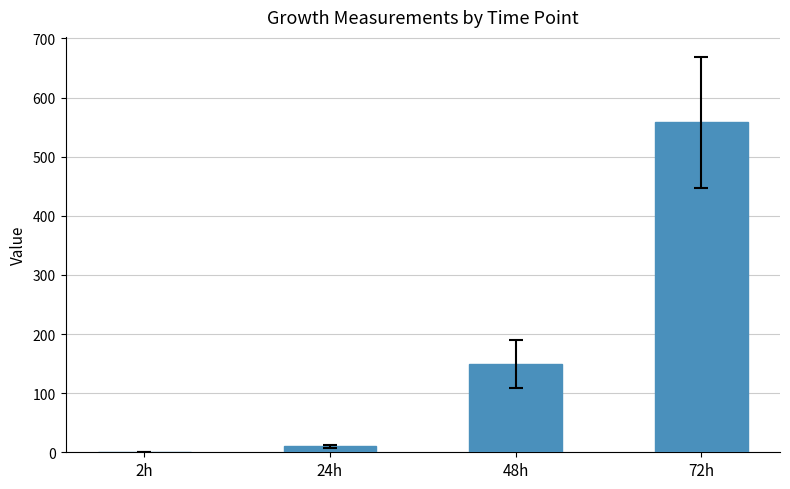

Reading left to right, transcribe all the data shown in this chart.

1.0	9.9	148.8	558.1